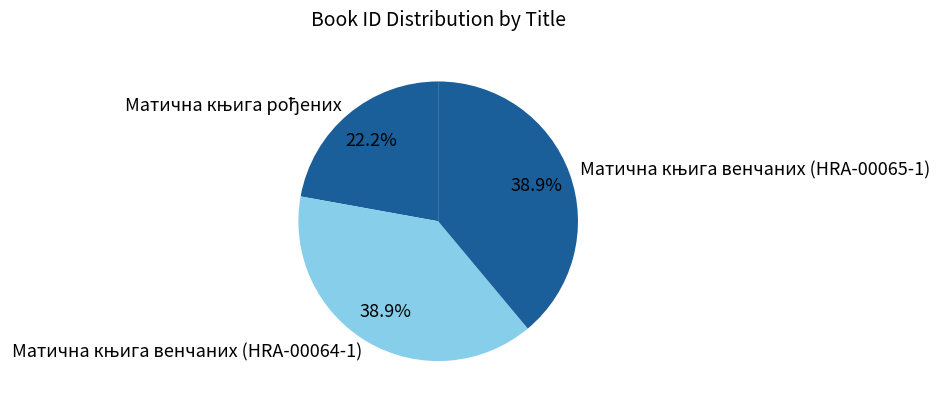

Does any single category account for the majority?

No